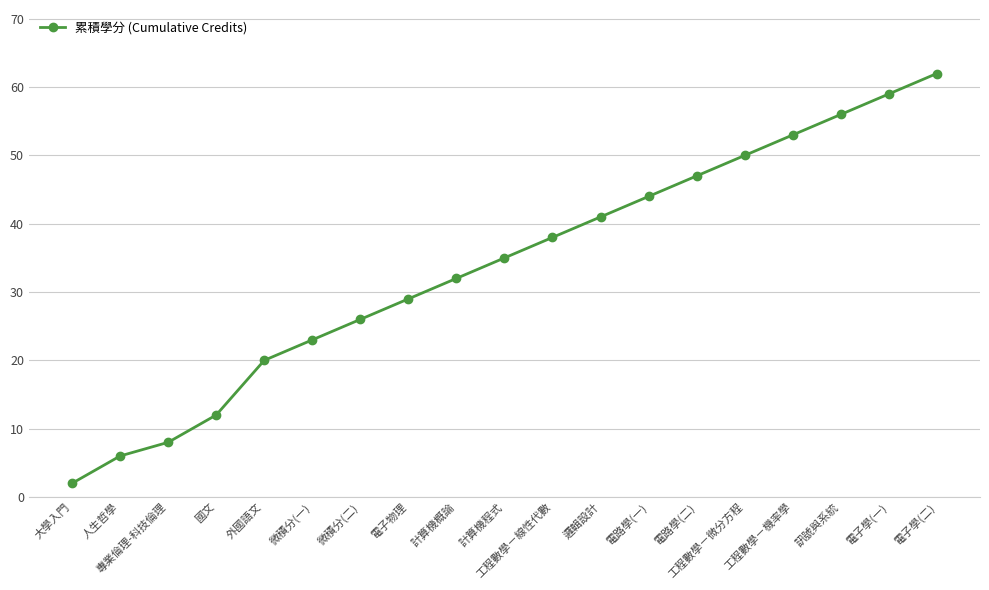

Where is the data nearest to the value 32?

計算機概論